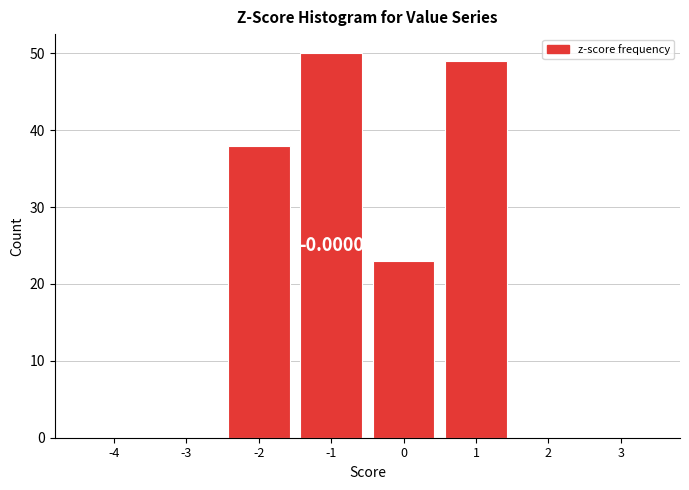

What is the sum of all values?

160